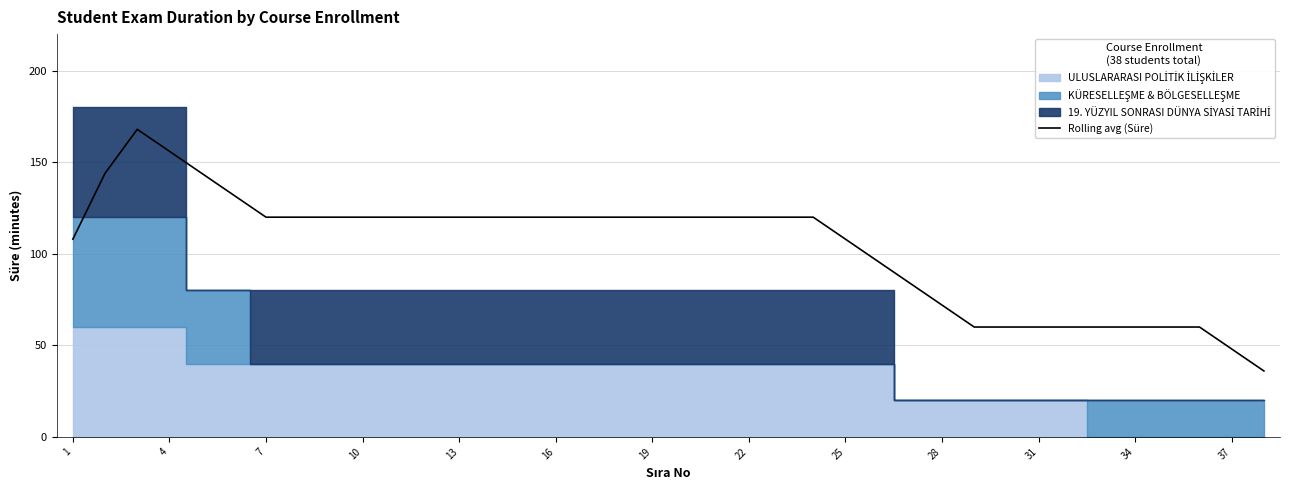

The value of Rolling avg (Süre) at 19 is 214. True or false?

False